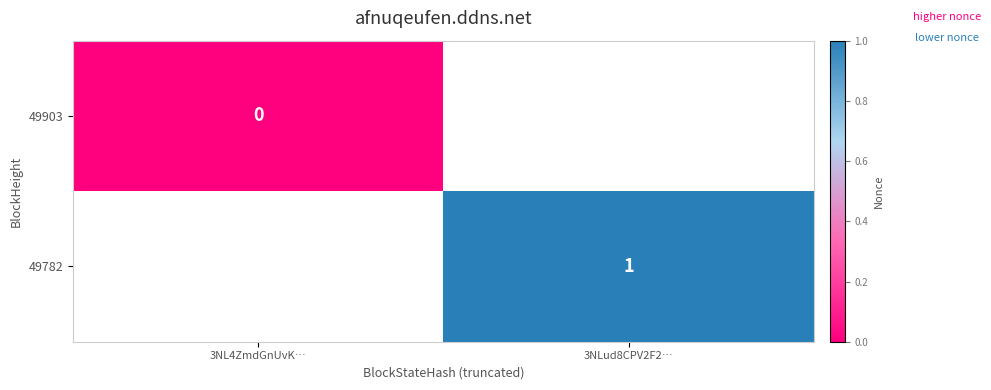

At how many categories does at least one series exceed 0?

1